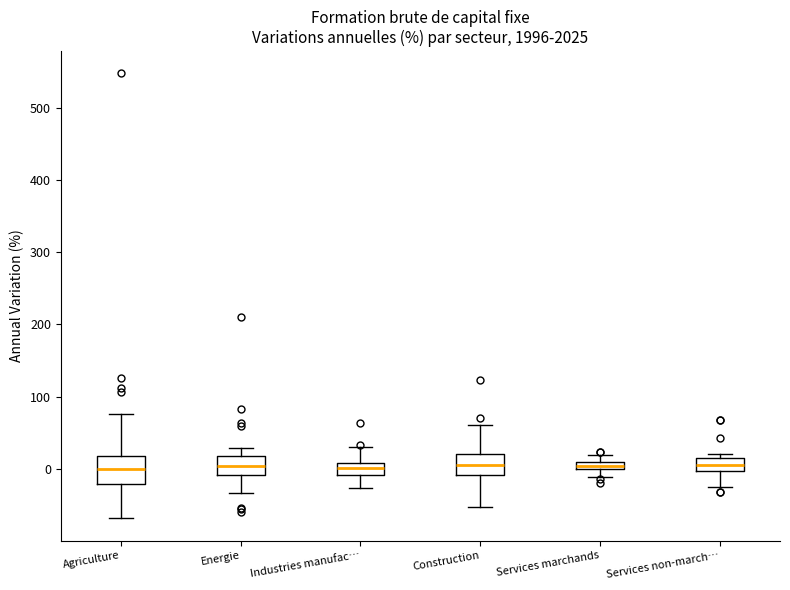

Where does the lower whisker of the box for Services marchands end on the y-axis? The values are not printed on the chart, so give them approximately, as read against the axis.

-10